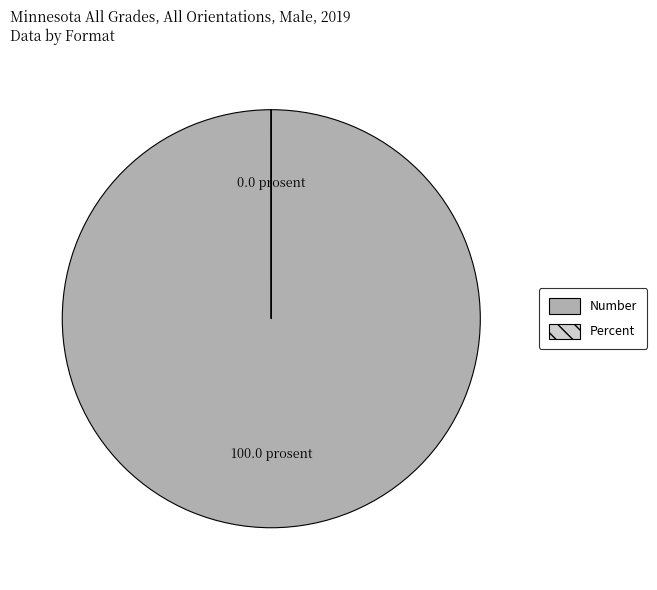

True or false: Number accounts for 100% of the total.

True